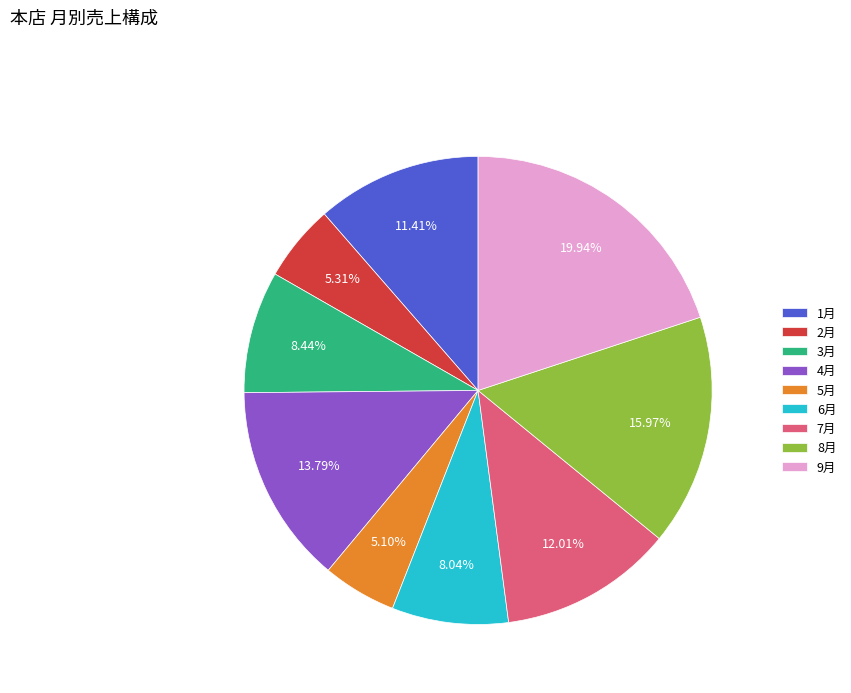

Does 7月 represent more than half of the total?

No